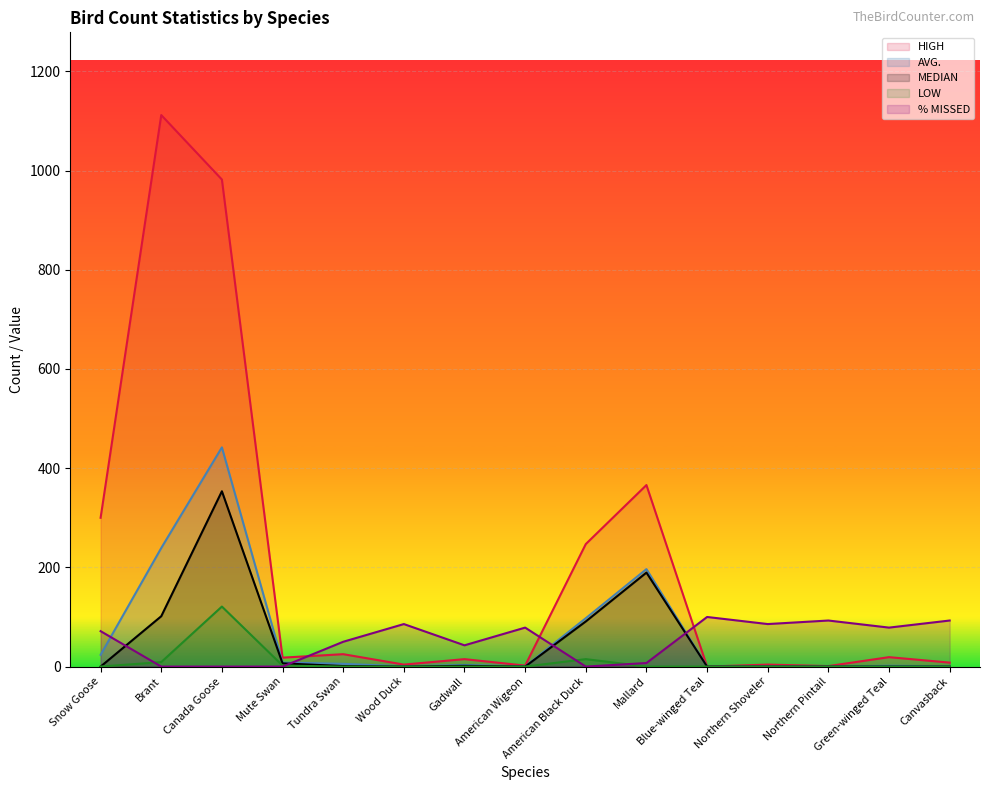

What is the difference between the second highest and second lowest values in the % MISSED series?

92.9